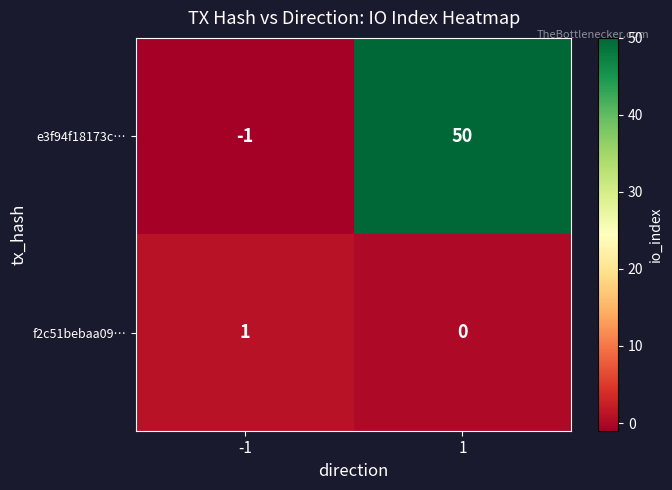

Reading left to right, transcribe all the data shown in this chart.

e3f94f18173c…: -1	50
f2c51bebaa09…: 1	0